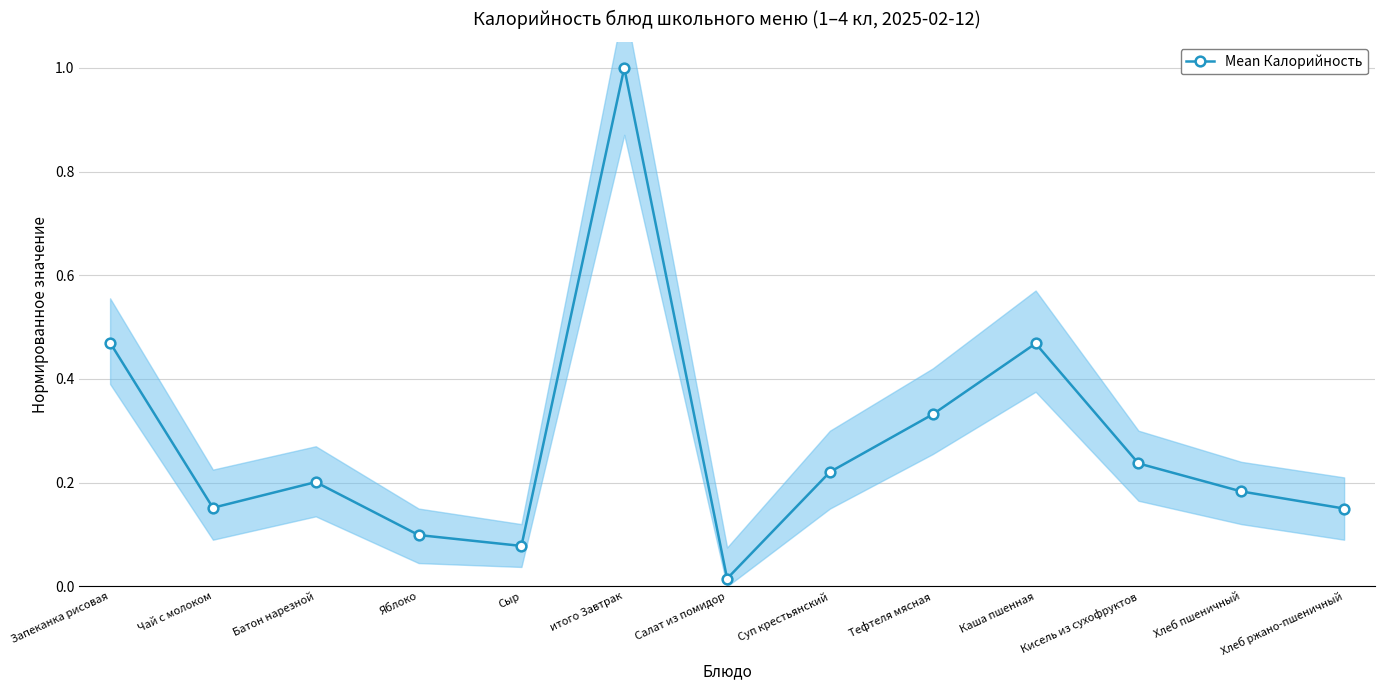

What is the average value?

0.3